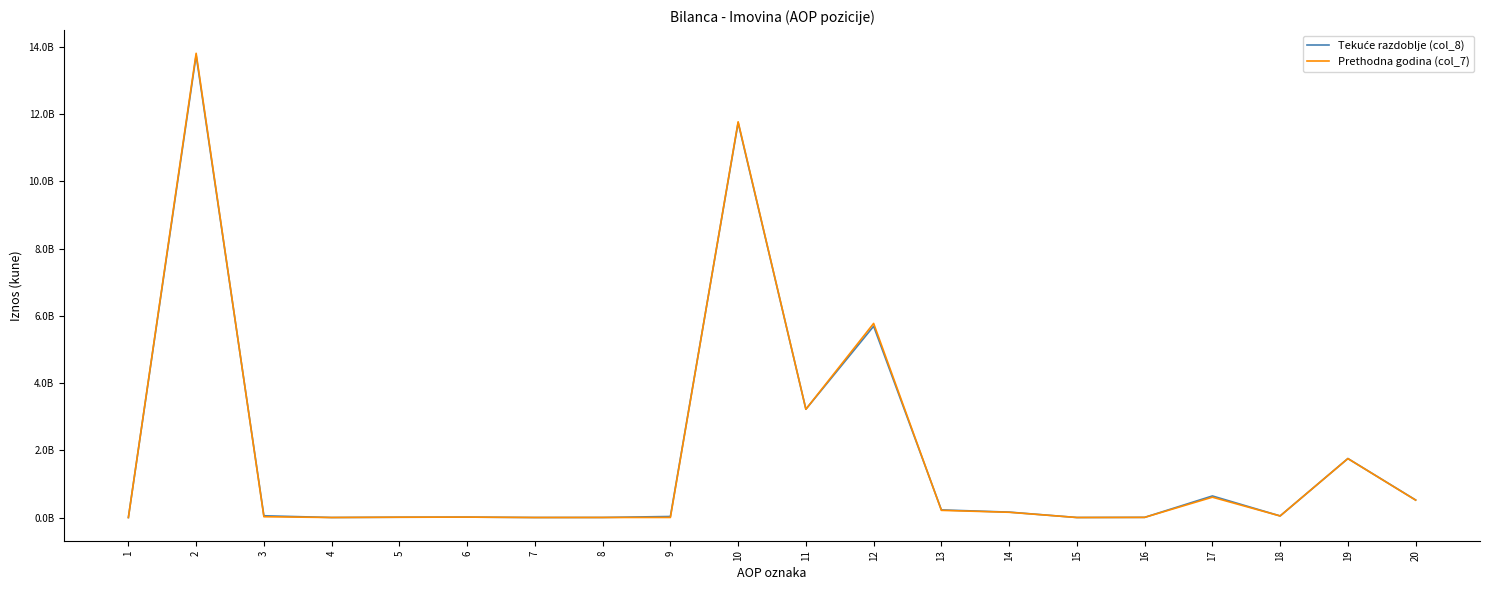

How many values in the Tekuće razdoblje (col_8) series exceed 52051711?

9